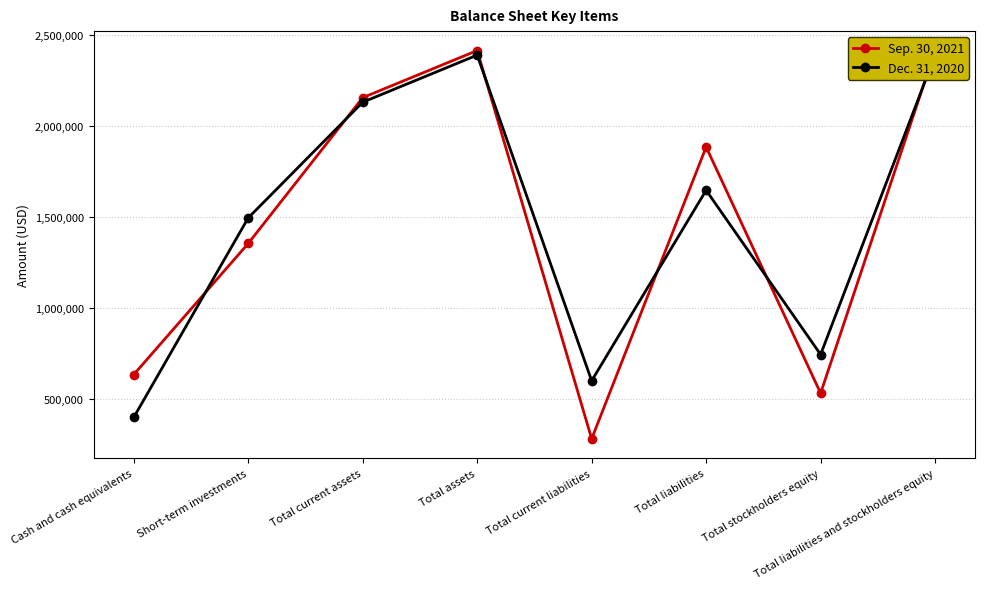

Reading right to left, transcribe all the data shown in this chart.

Sep. 30, 2021: 2414893	530536	1884357	279778	2414893	2155740	1354146	632953
Dec. 31, 2020: 2389755	743282	1646473	598898	2389755	2130707	1494711	397664